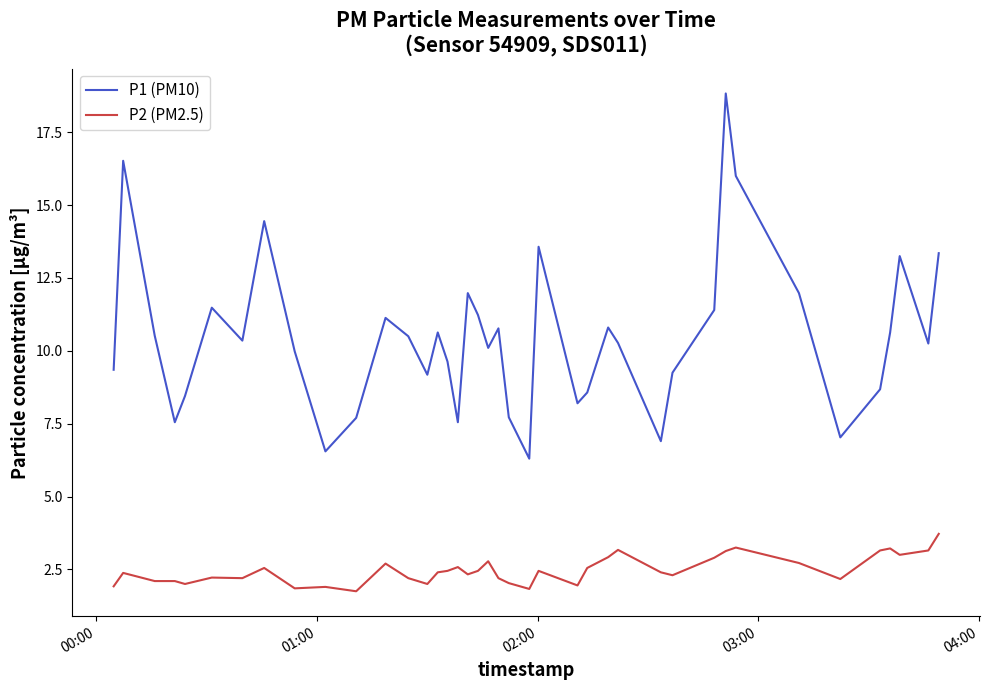

Which series has the largest range (max minus min)?

P1 (PM10)